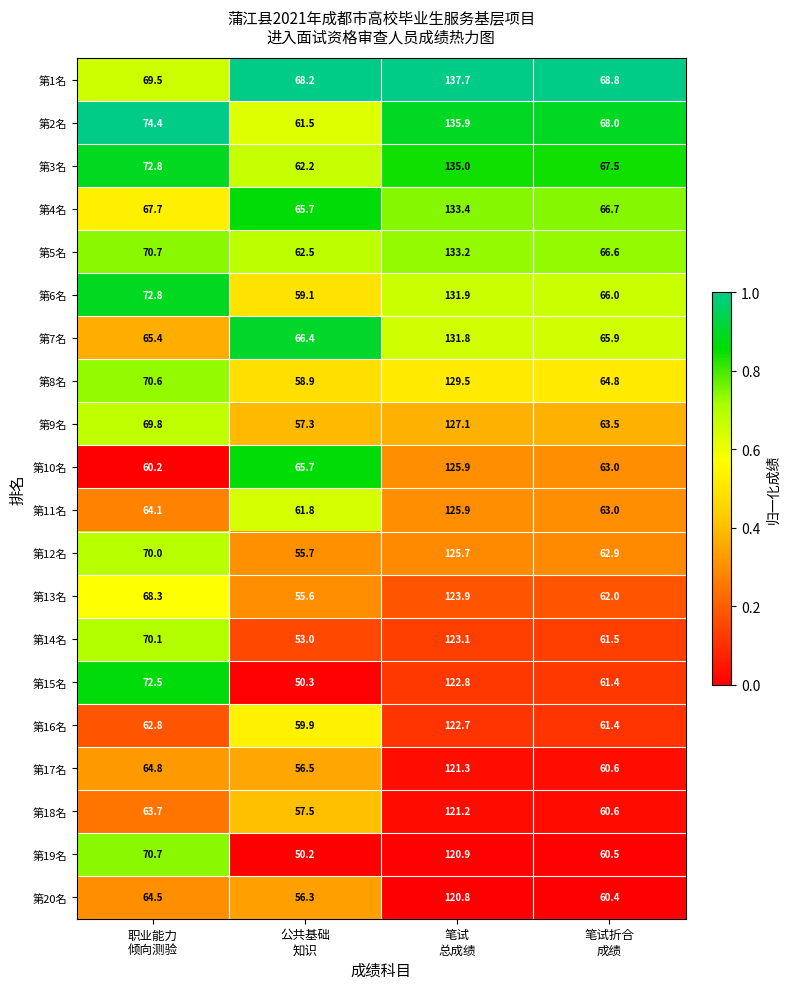

What is the greatest value displayed?

137.7